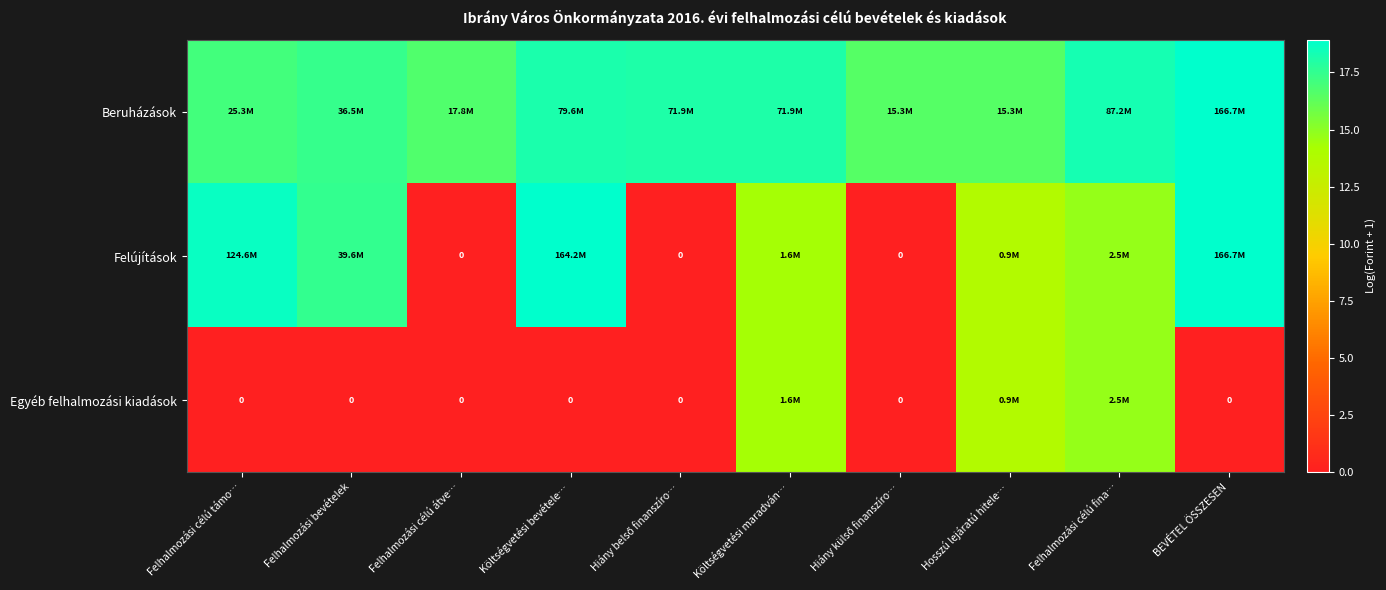

At which label does Beruházások first exceed 18?

Költségvetési bevétele…